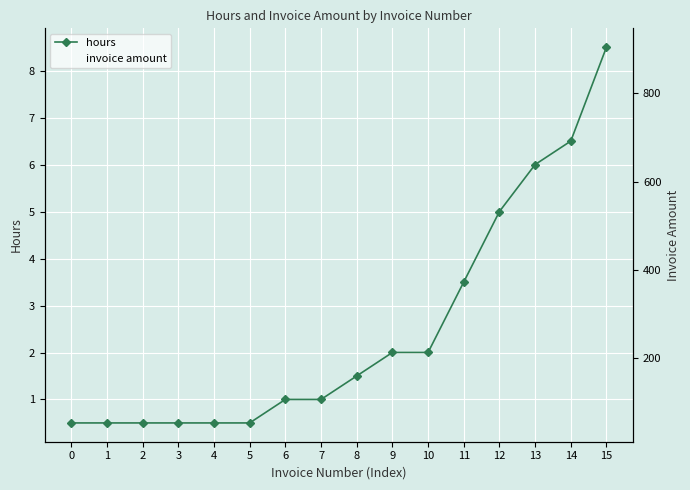

List the series in order of their peak value, lowest first.

hours, invoice amount